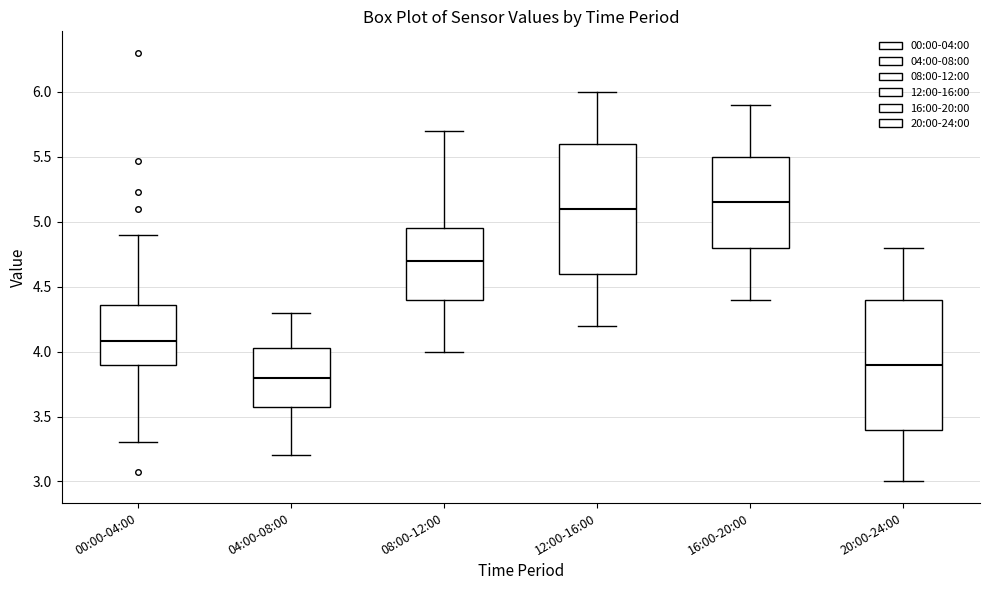

Reading left to right, transcribe this box plot: for each box, give where its median line is, the range the box spans, and where its two whiskers end, as read against the y-axis. The values are not printed on the chart, so give them approximately, as read against the axis.

00:00-04:00: median 4.10, box 3.90 to 4.35, whiskers 3.30 to 4.90
04:00-08:00: median 3.80, box 3.60 to 4.05, whiskers 3.20 to 4.30
08:00-12:00: median 4.70, box 4.40 to 4.95, whiskers 4.00 to 5.70
12:00-16:00: median 5.10, box 4.60 to 5.60, whiskers 4.20 to 6.00
16:00-20:00: median 5.15, box 4.80 to 5.50, whiskers 4.40 to 5.90
20:00-24:00: median 3.90, box 3.40 to 4.40, whiskers 3.00 to 4.80